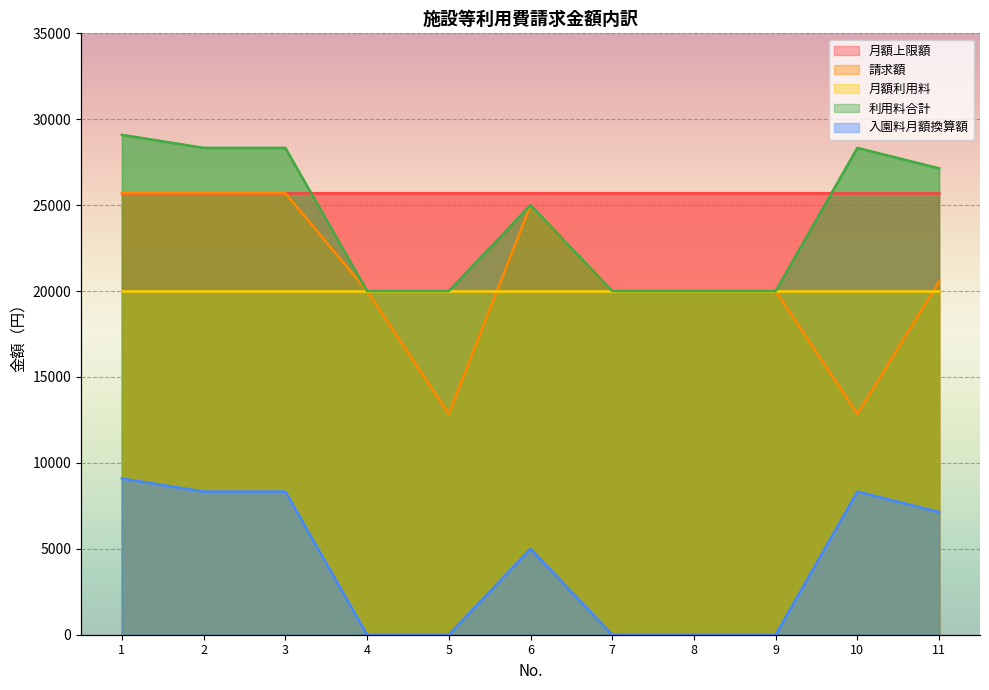

Read the 利用料合計 value at 5, to the nearest 10.

20000